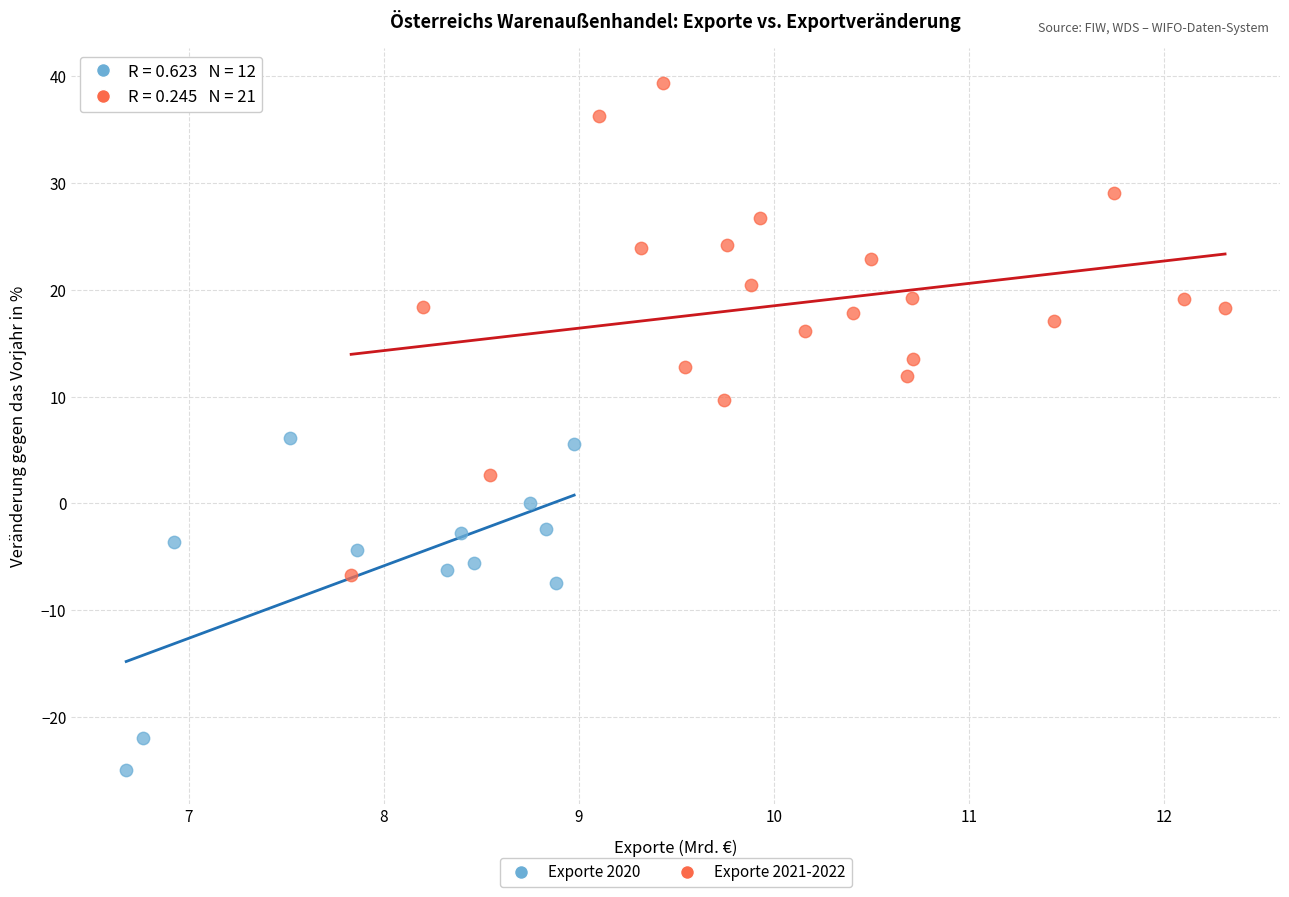

Which series contains the highest Y value?

Exporte 2021-2022